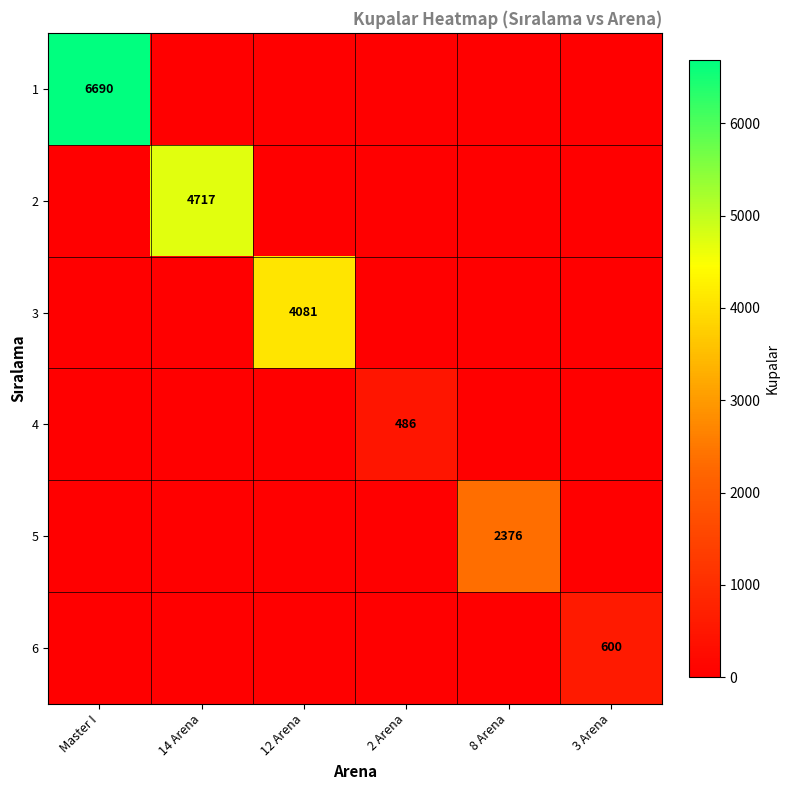

Count the number of data series in this chart.

6